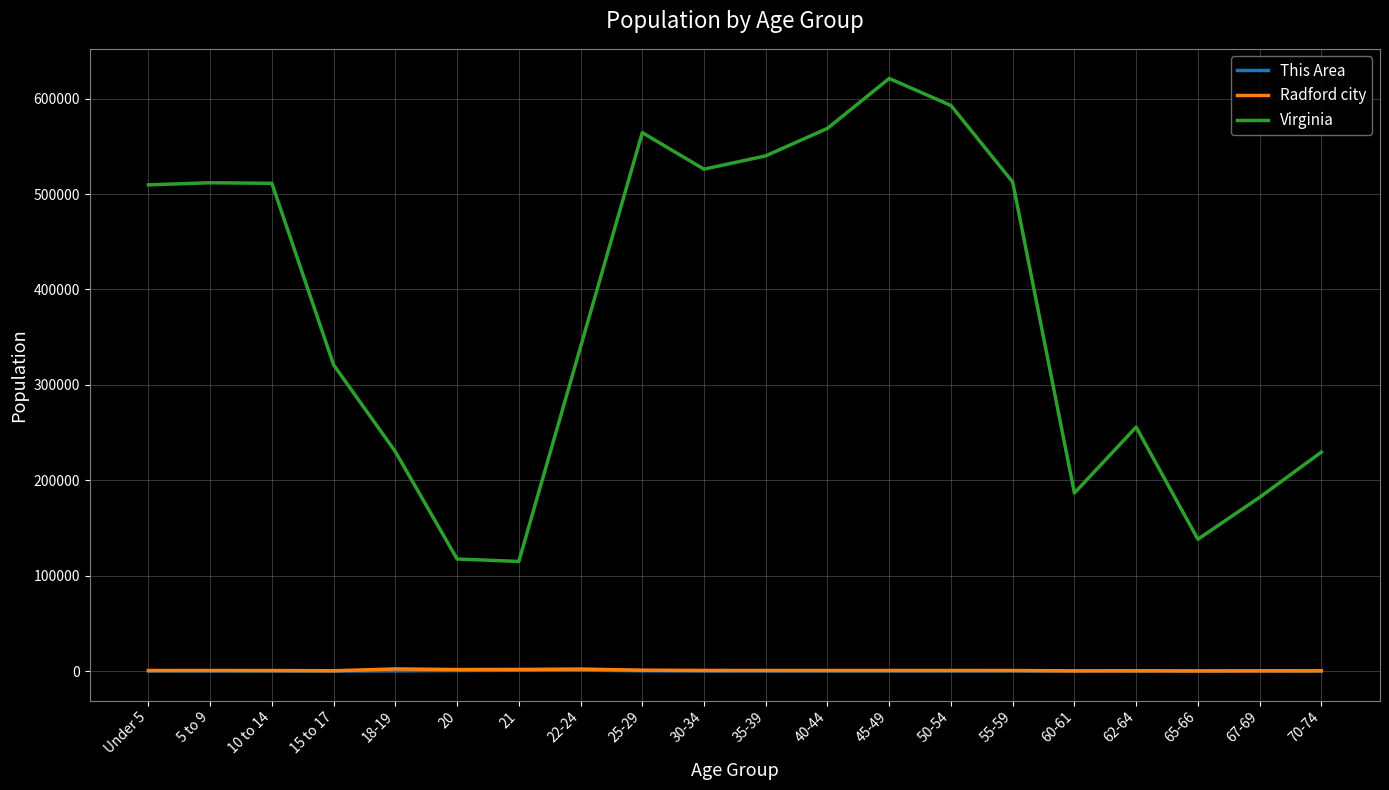

True or false: Virginia and Radford city cross at least once.

False